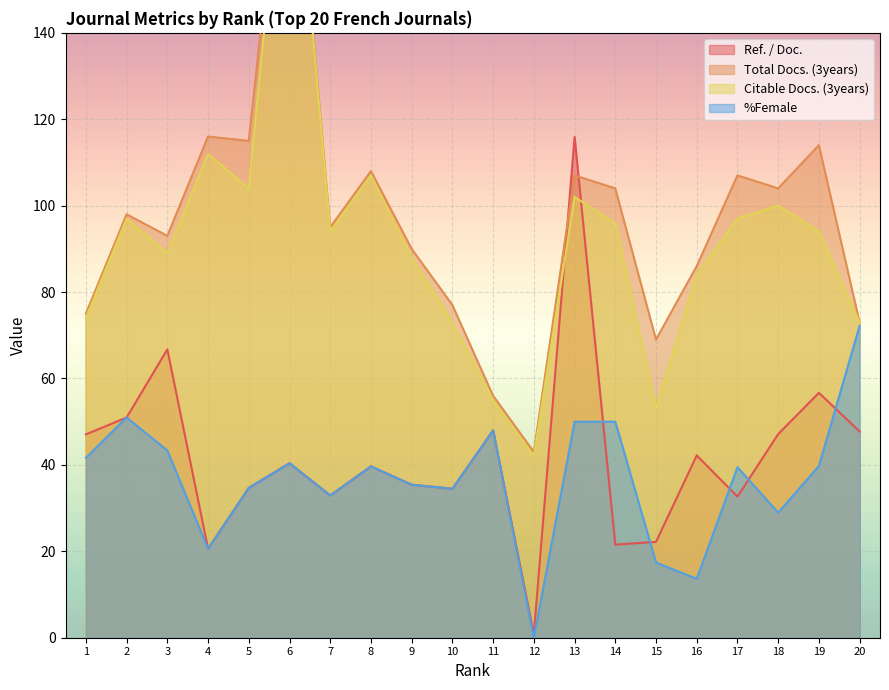

What is the average value of the %Female series?

36.7